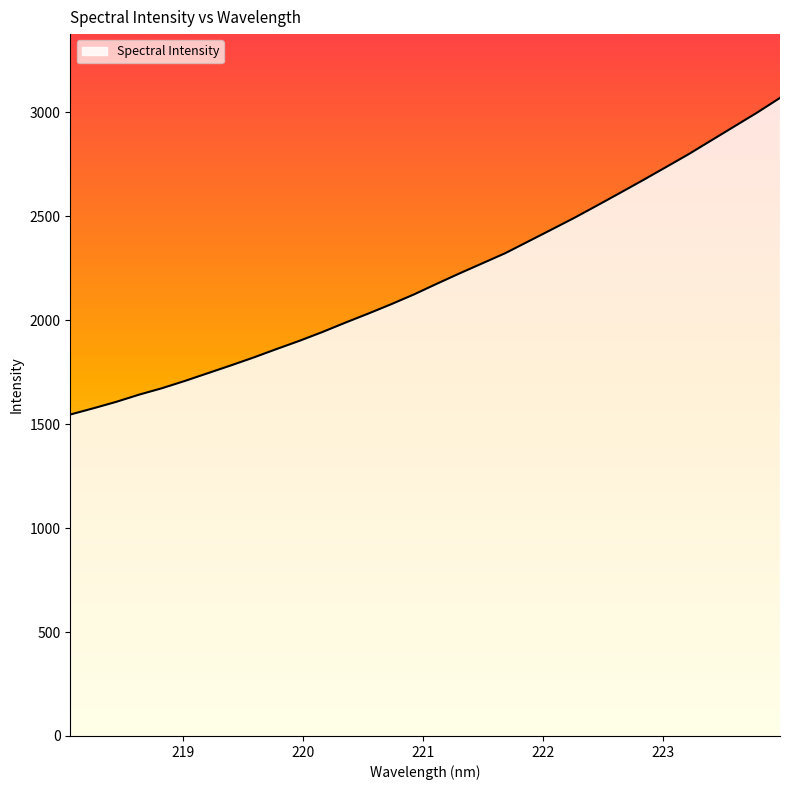

Count the number of data series in this chart.

1